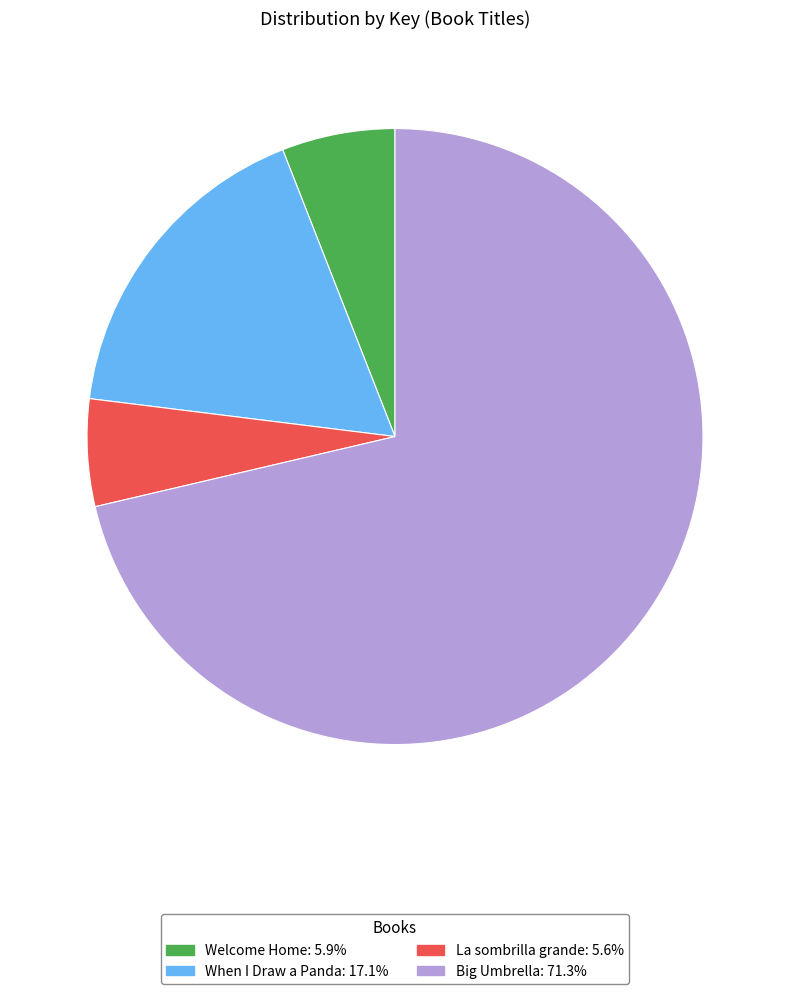

What is the largest slice in the pie chart?

Big Umbrella